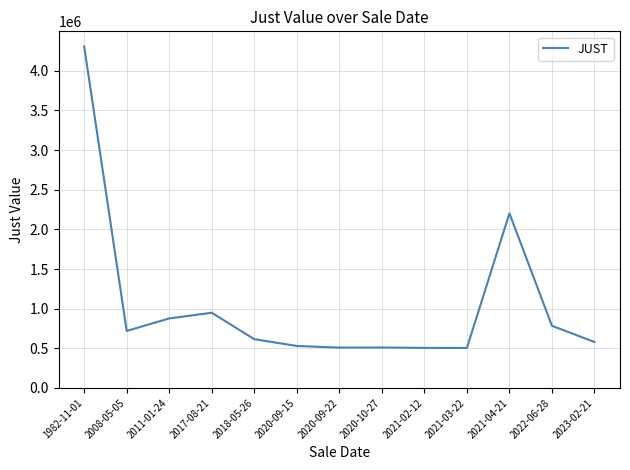

At which category does the data reach its first local valley?

2008-05-05